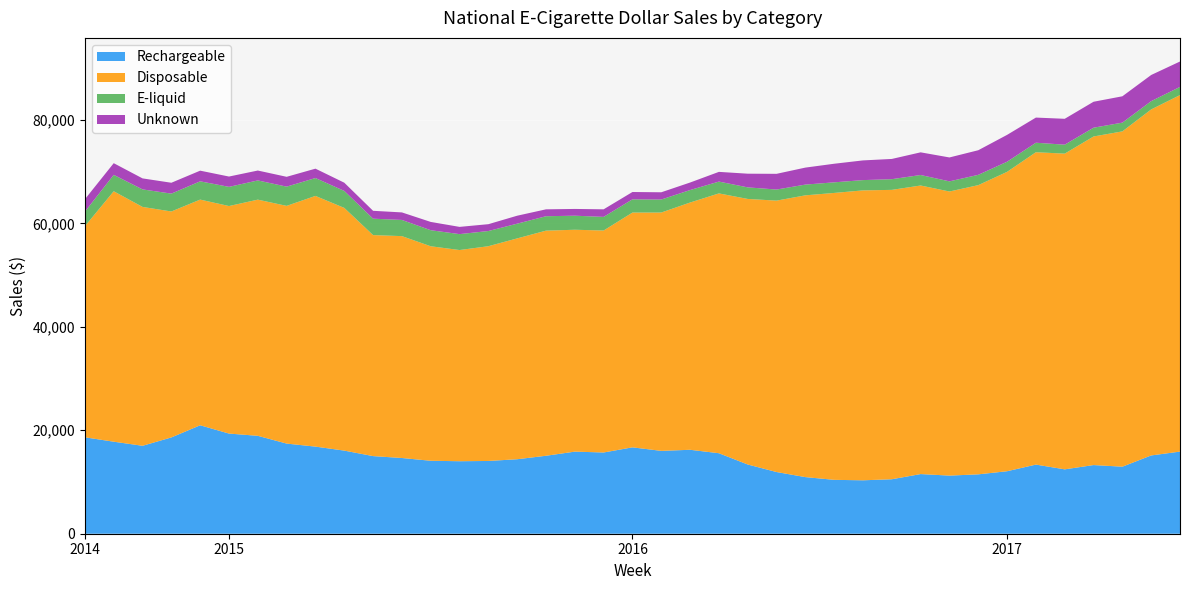

Reading left to right, what are all the values shown in this chart?

Rechargeable: 18640.1	17792.3	16999.8	18616.1	20966.0	19361.8	18927.7	17426.9	16838.7	16068.4	15006.1	14639.1	14104.1	14015.8	14065.6	14401.3	15071.2	15871.2	15704.3	16699.1	16016.4	16227.6	15562.3	13382.7	11927.0	10945.5	10416.7	10328.6	10531.0	11533.3	11235.9	11479.7	12081.9	13364.2	12445.7	13273.8	12960.0	15134.3	15877.4
Disposable: 40805.9	48415.5	46179.0	43682.5	43629.0	43989.4	45659.1	45954.4	48469.8	46920.5	42725.8	42893.9	41470.2	40828.0	41518.5	42693.3	43522.0	42895.1	42913.5	45390.6	46079.0	47799.9	50229.0	51337.8	52470.0	54471.2	55465.9	56047.1	55944.4	55786.4	54923.8	55909.2	57875.6	60389.3	61035.2	63521.5	64822.2	66893.7	68926.0
E-liquid: 2815.0	3170.7	3389.3	3451.3	3532.4	3706.3	3714.7	3719.6	3453.8	3285.9	3173.1	3128.4	3102.6	3076.6	2936.9	2845.3	2787.4	2714.6	2636.4	2558.7	2512.5	2413.2	2285.7	2238.5	2142.5	2079.2	2049.0	1990.0	2066.3	2030.0	1963.4	1994.3	1960.0	1836.6	1731.4	1699.7	1691.7	1600.3	1579.4
Unknown: 2405.0	2256.6	2126.6	2100.9	2062.1	1994.5	1913.5	1899.1	1813.7	1588.1	1522.4	1456.4	1601.5	1399.0	1320.2	1539.5	1332.4	1307.2	1460.8	1413.9	1401.8	1453.3	1877.1	2644.4	3038.1	3284.7	3594.8	3806.5	3912.7	4381.9	4620.1	4755.5	5191.0	4860.9	5002.8	5015.5	5092.0	5057.2	4909.8